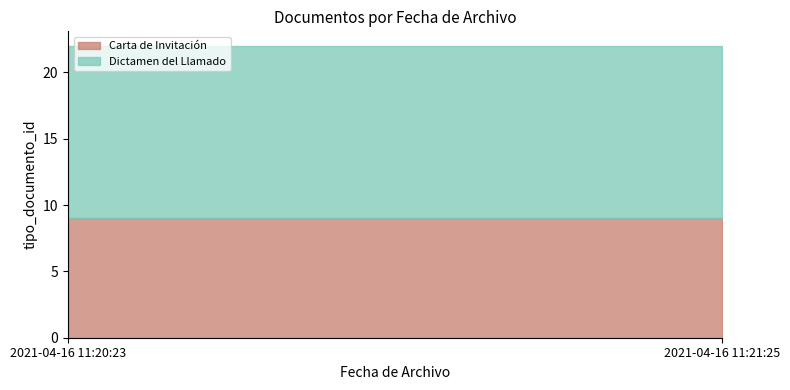

True or false: Carta de Invitación has a value of 12 at 2021-04-16 11:20:23.

False